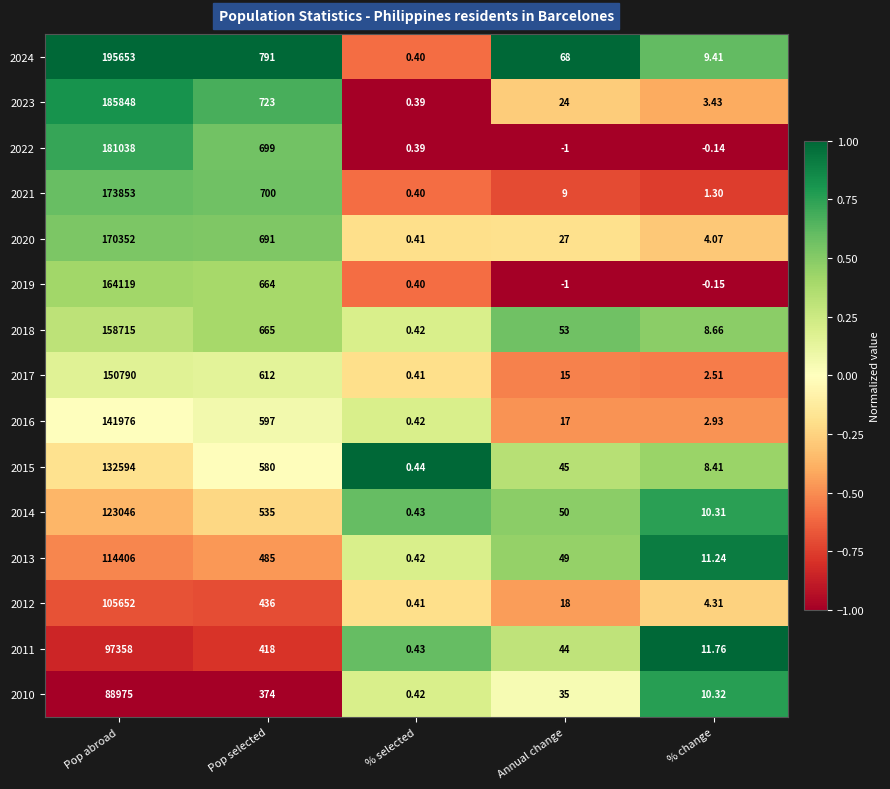

At which category is the sum across all series the highest?

Pop abroad